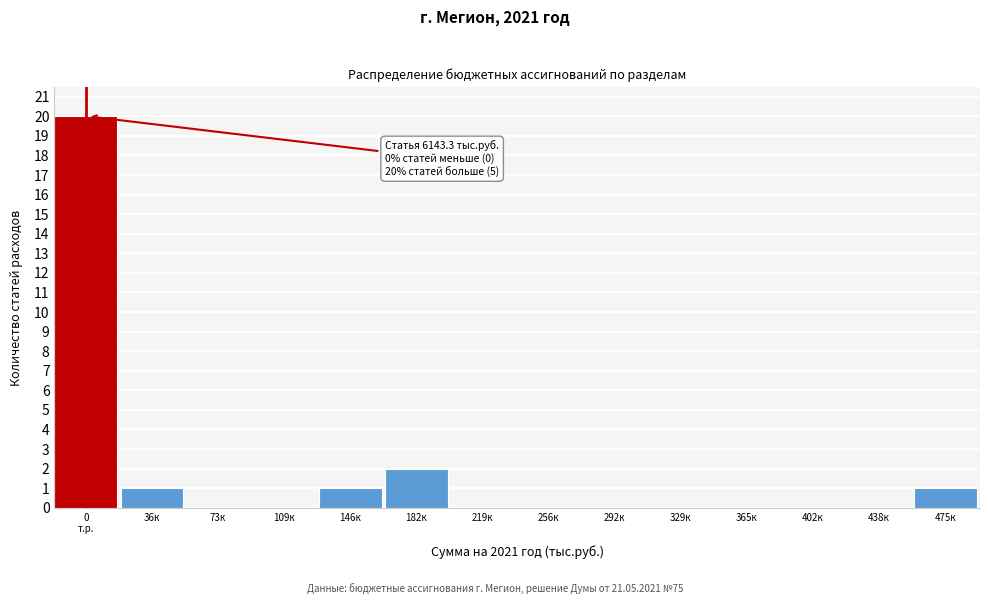

At which label is the value closest to 10?

182к